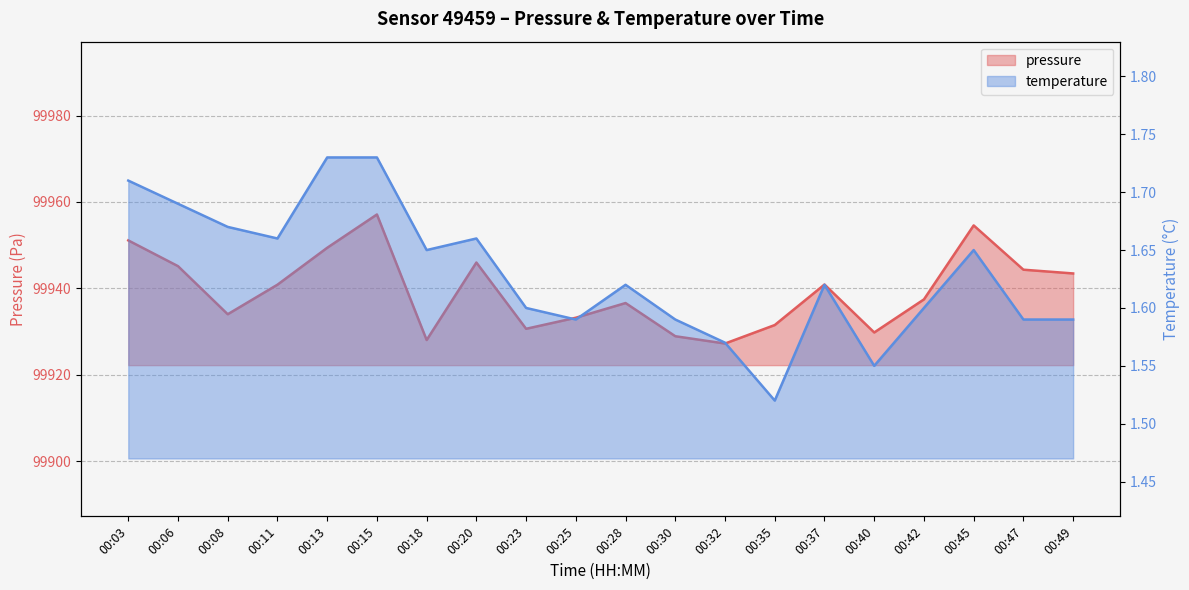

Does the chart display data point markers on the line(s)?

No